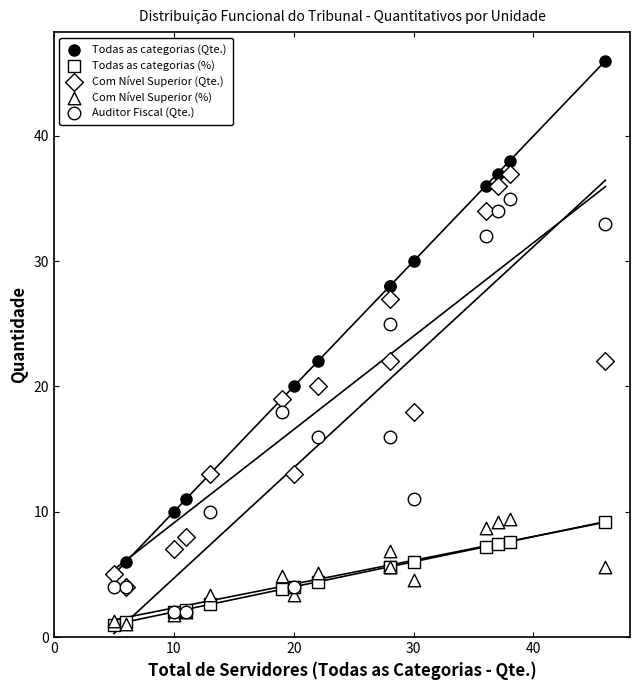

Which series contains the lowest Y value?

Todas as categorias (%)